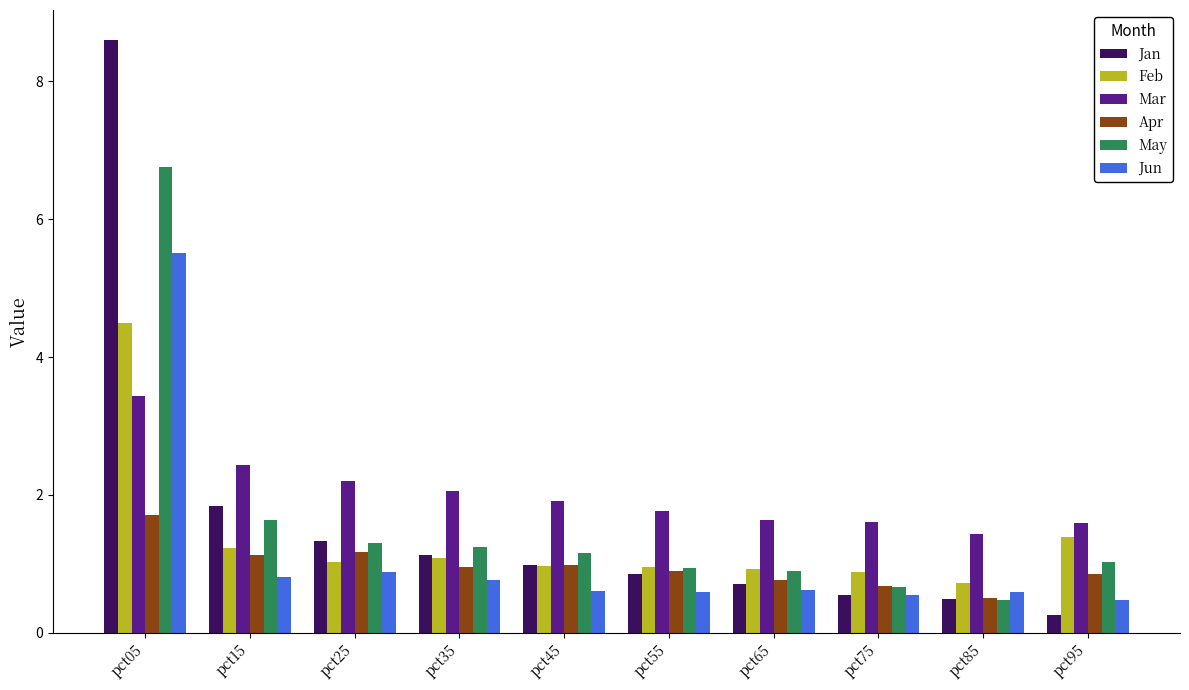

How many data points does each series have?

10